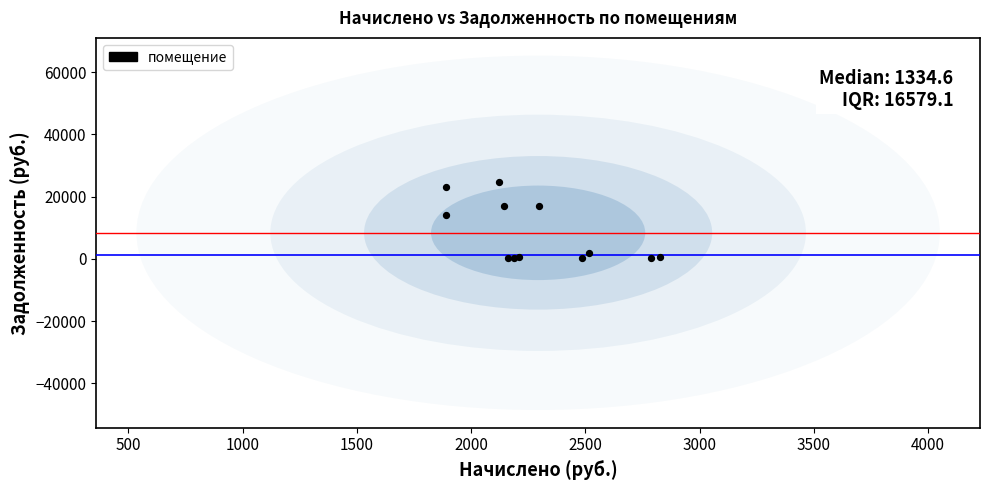

What Y value in the scatter plot is closest to 12468?

14274.9